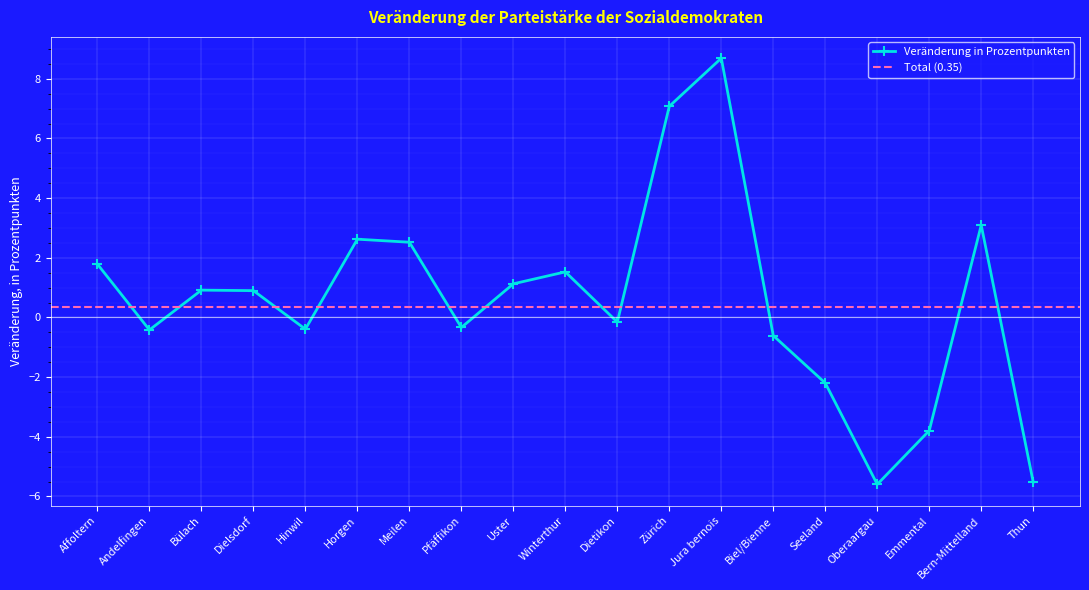

Where does the data first go above 0?

Affoltern